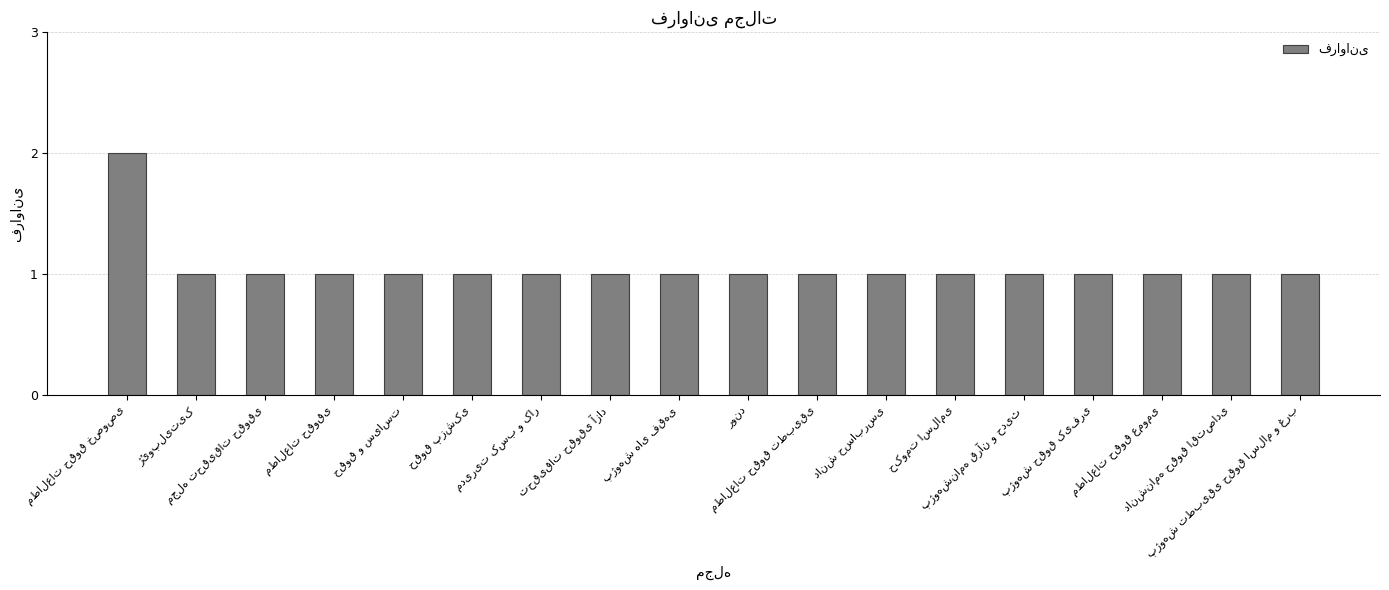

What is the value of the 10th bar from the left?

1